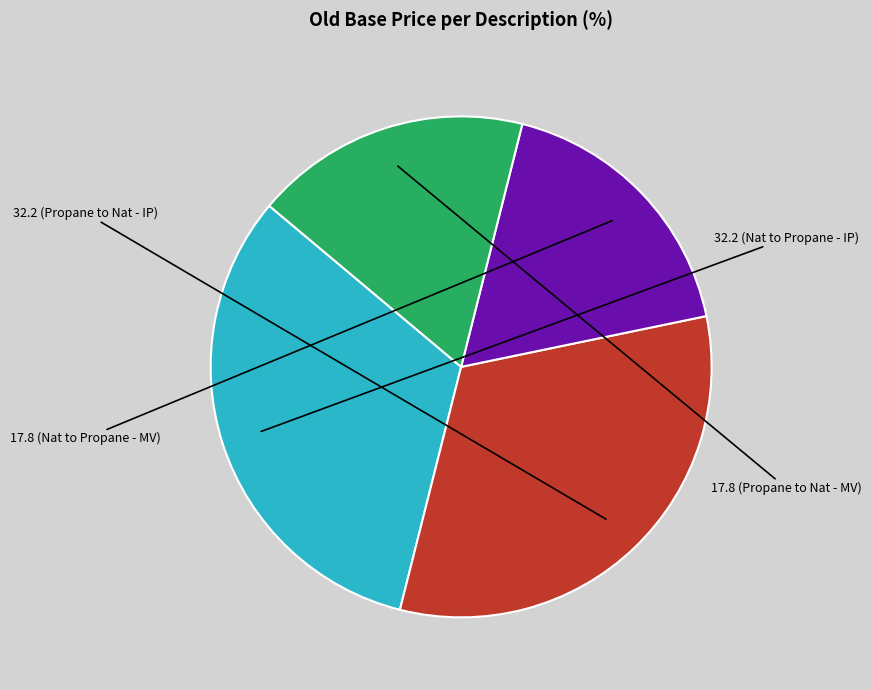

Does any single category account for the majority?

No